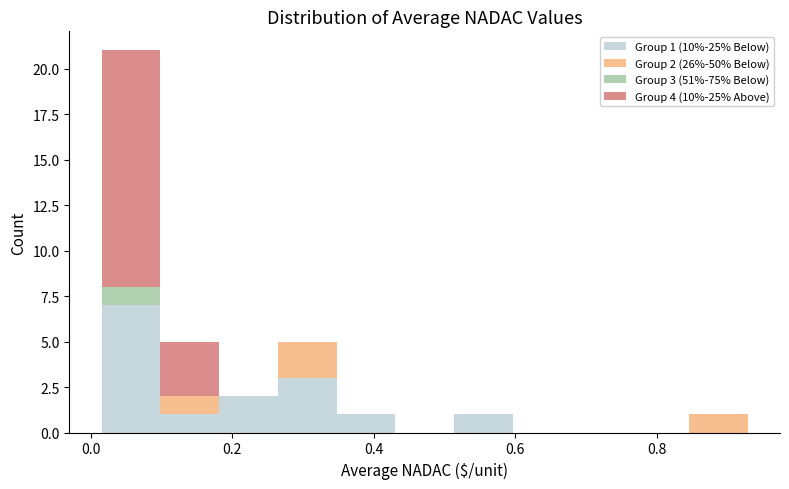

Which range on the x-axis has the tallest stacked bar (by total height)?

0.02 to 0.10